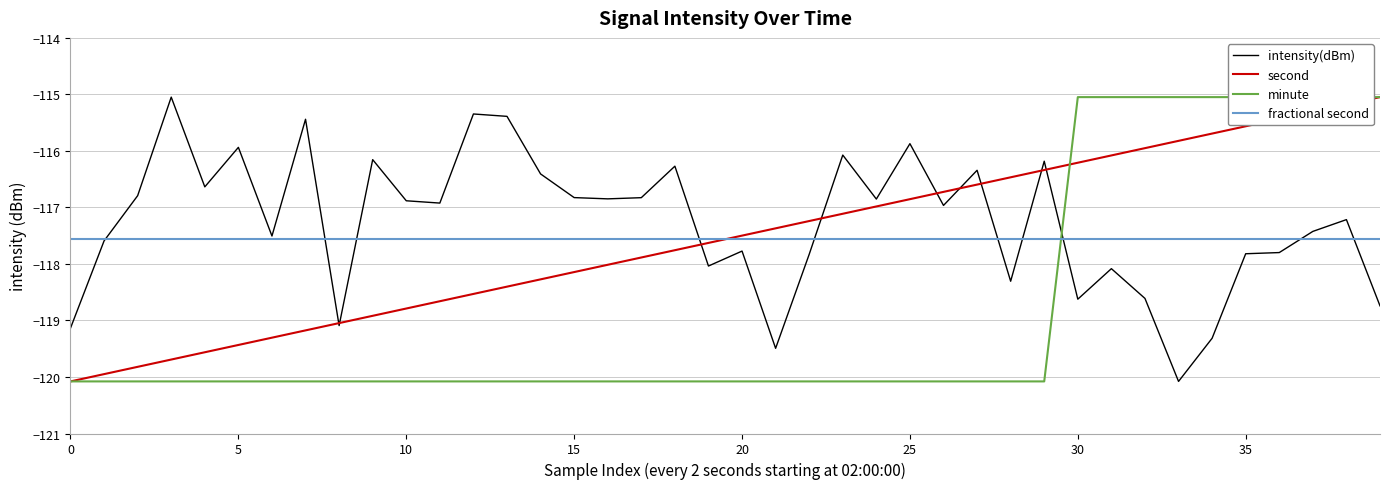

Is it true that fractional second equals -204.8 at 30?

False